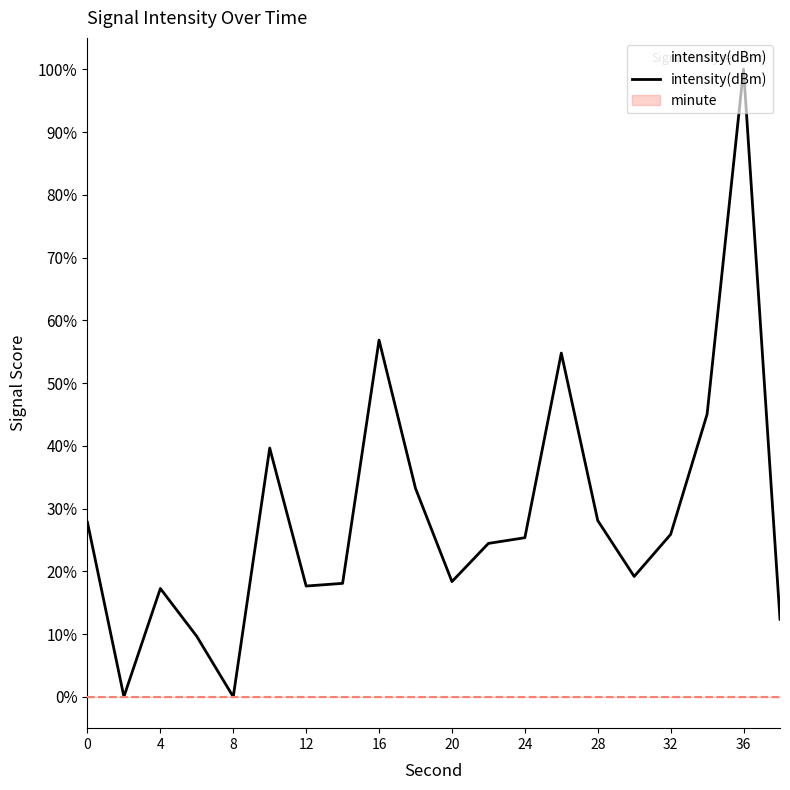

What is the maximum value shown in the chart?

100.0